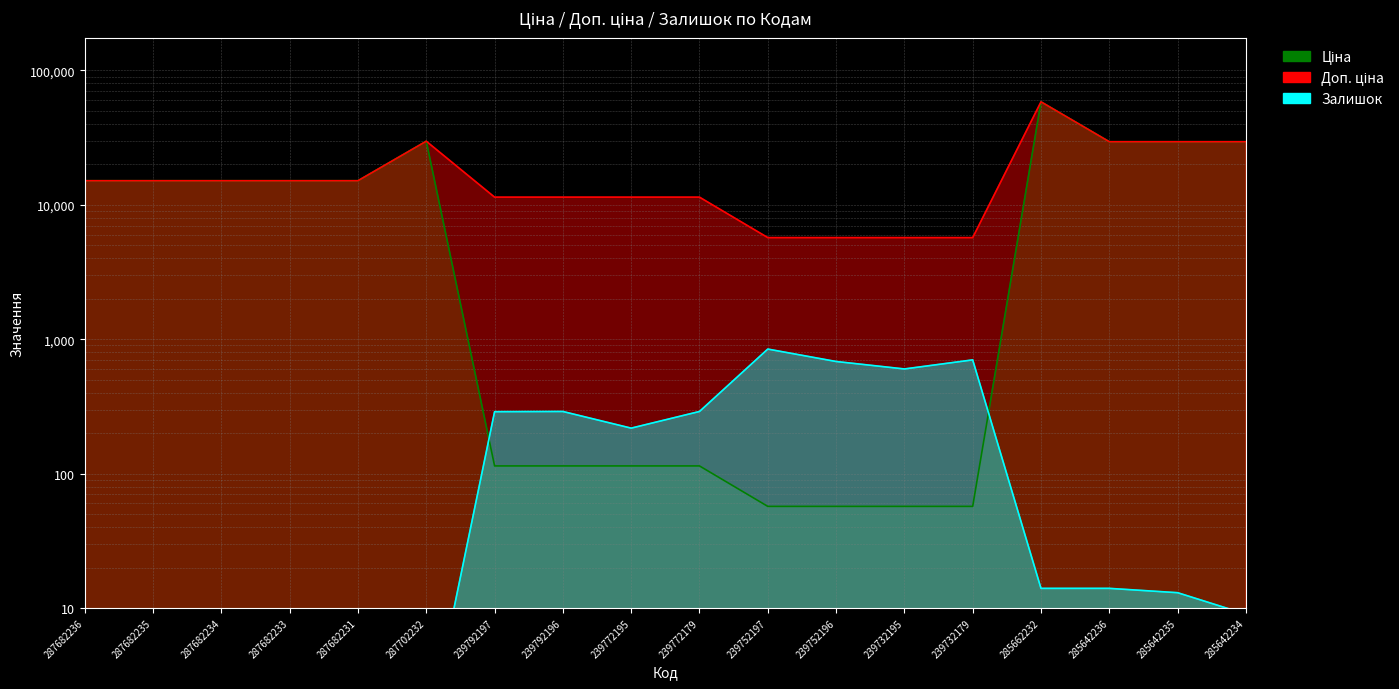

Between which two adjacent categories do Ціна and Залишок first intersect?

287702232 and 239792197